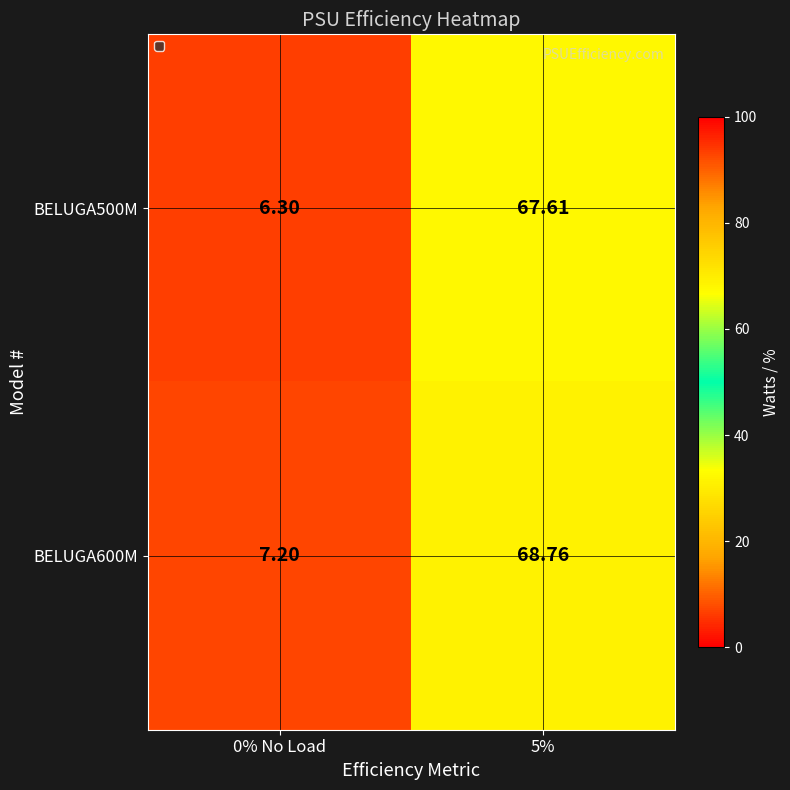

Is the value of BELUGA600M at 0% No Load greater than the value of BELUGA500M at 5%?

No